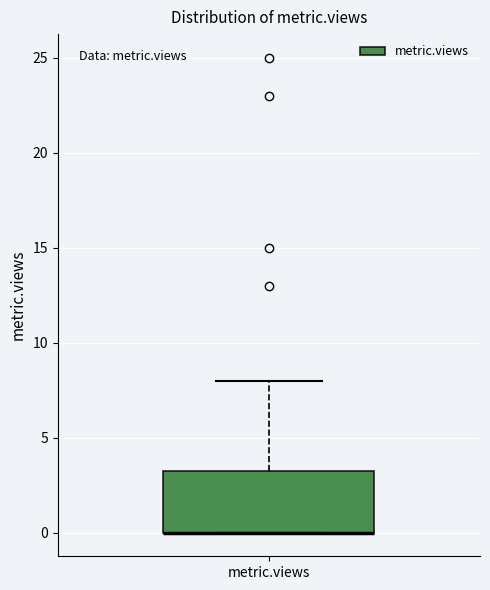

Transcribe this box plot: give where the median line is, the range the box spans, and where the two whiskers end, as read against the y-axis. The values are not printed on the chart, so give them approximately, as read against the axis.

median 0.0 (drawn on the box's lower edge), box 0.0 to 3.5, whiskers 0.0 to 8.0